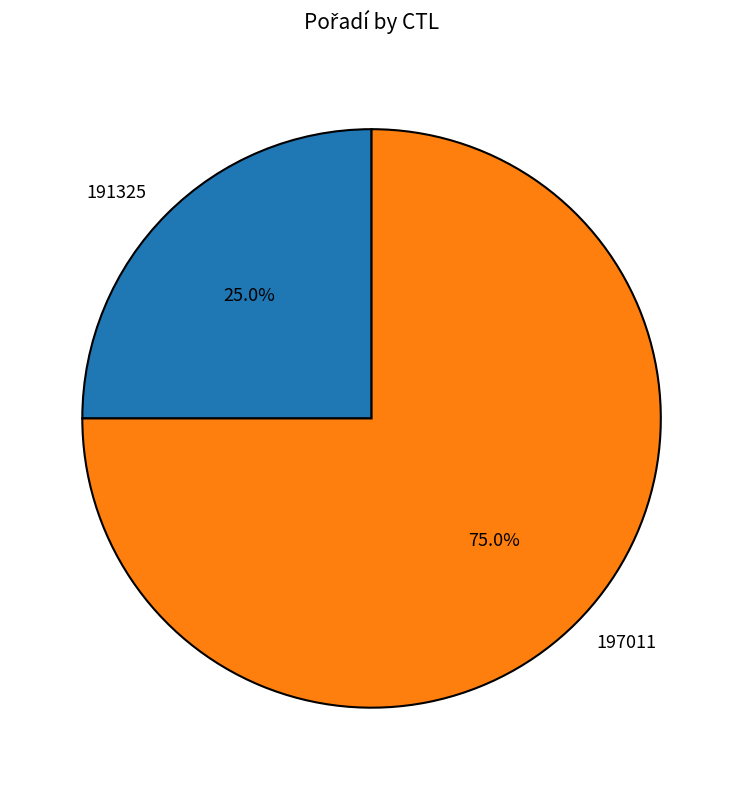

True or false: 197011 accounts for 75% of the total.

True